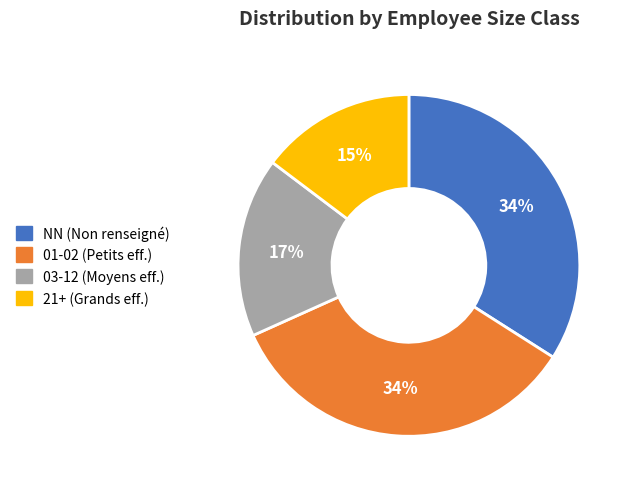

Is there a majority slice in this chart?

No